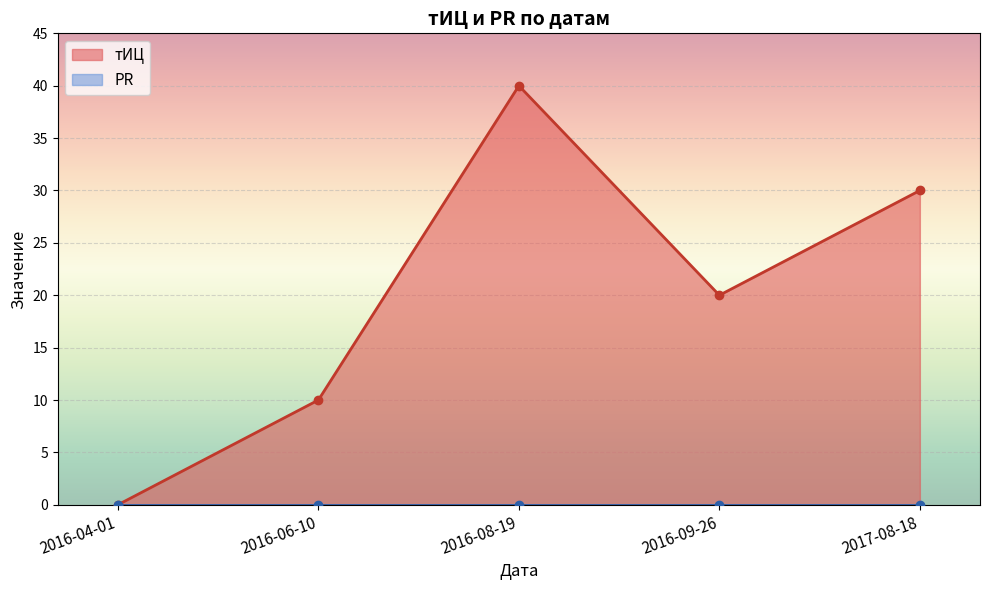

List the labels in order of тИЦ value, smallest first.

2016-04-01, 2016-06-10, 2016-09-26, 2017-08-18, 2016-08-19